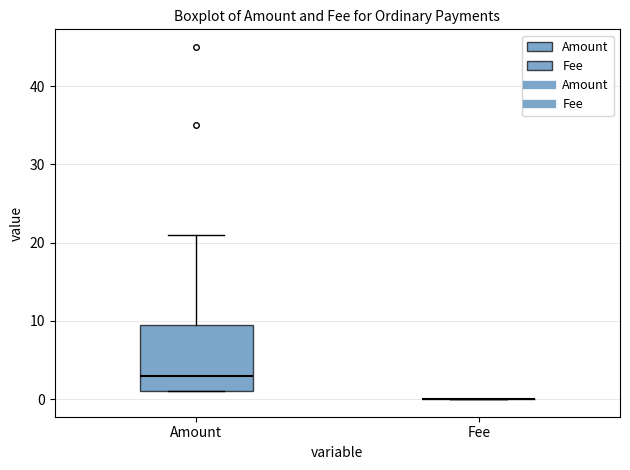

Reading left to right, transcribe this box plot: for each box, give where its median line is, the range the box spans, and where its two whiskers end, as read against the y-axis. The values are not printed on the chart, so give them approximately, as read against the axis.

Amount: median 3, box 1 to 10, whiskers 1 to 21
Fee: box collapsed to a line at 0, whiskers 0 to 0